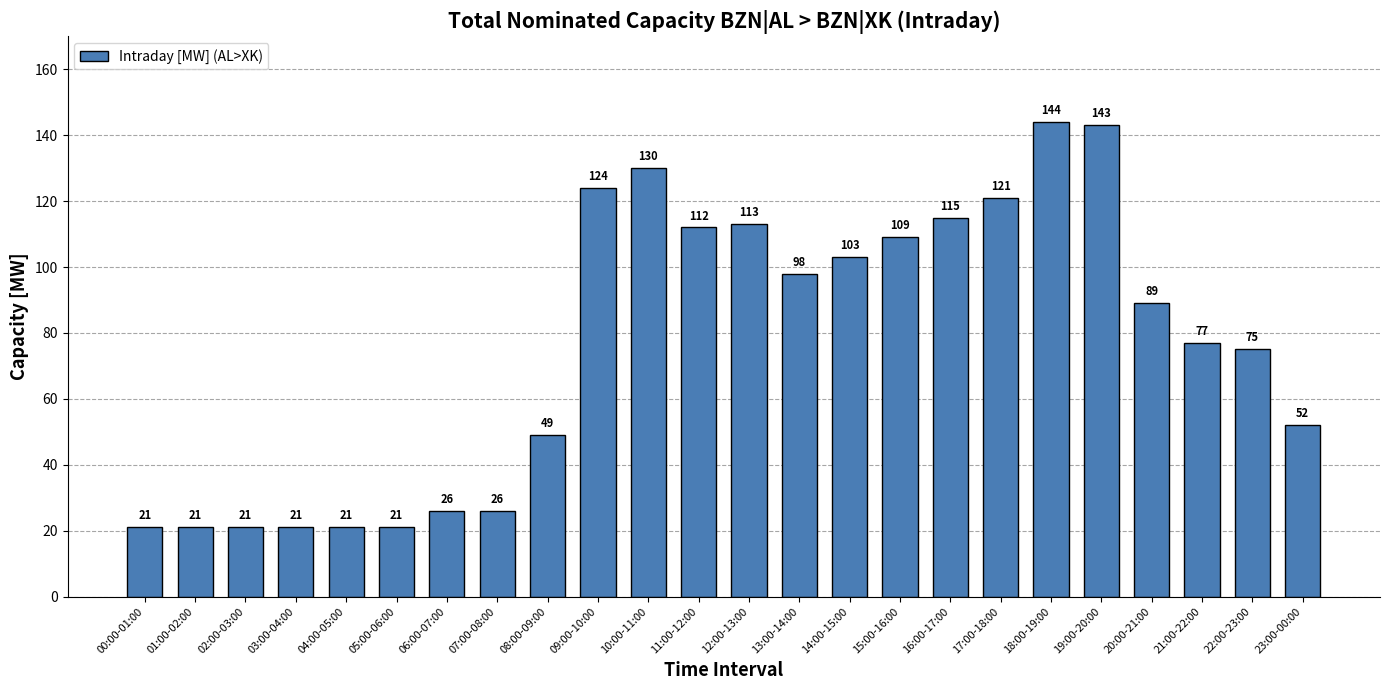

True or false: the data shows 47 at 10:00-11:00.

False